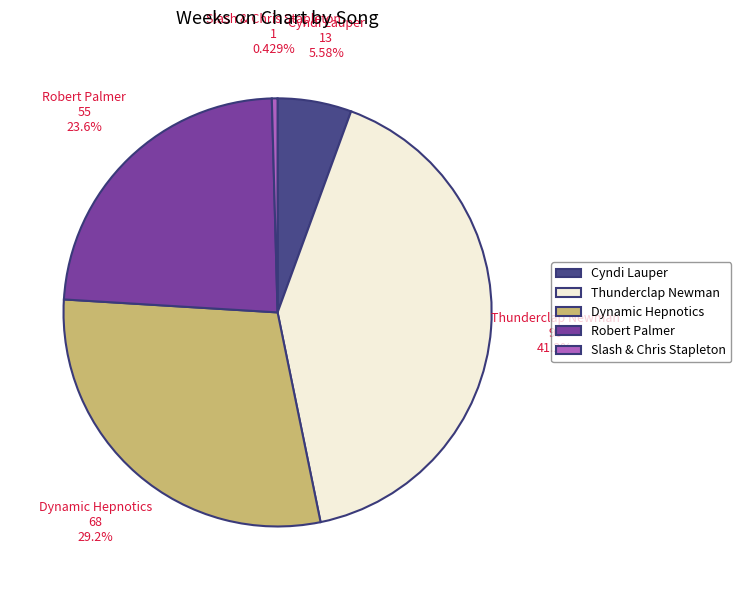

Is Thunderclap Newman the majority of the pie?

No